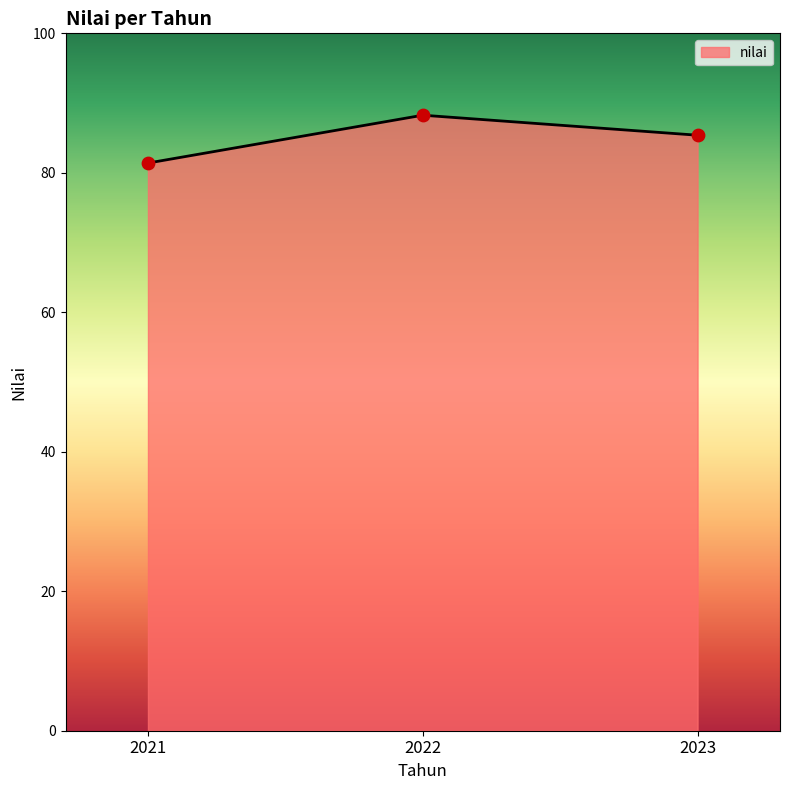

What is the change in value from 2022 to 2023?

-2.9